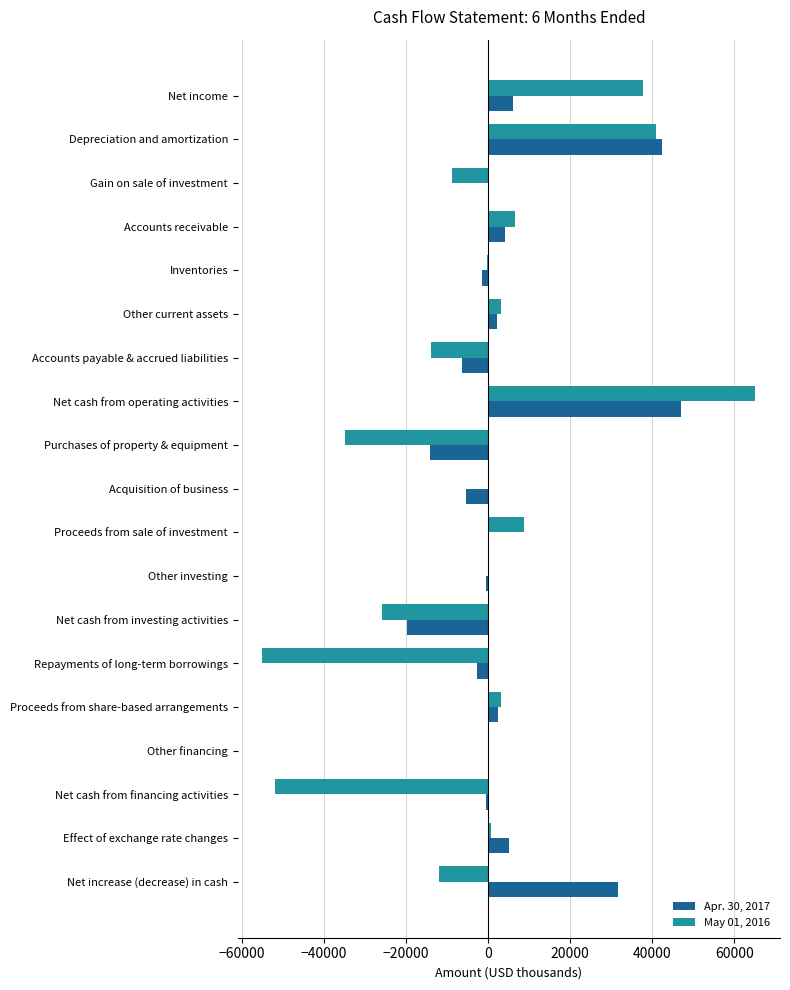

What is the sum of all May 01, 2016 values?

-36513